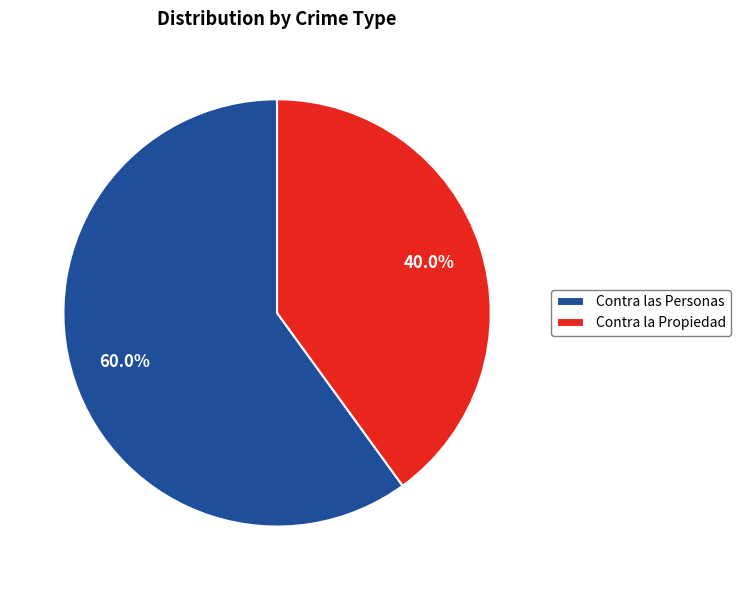

Does any single category account for the majority?

Yes